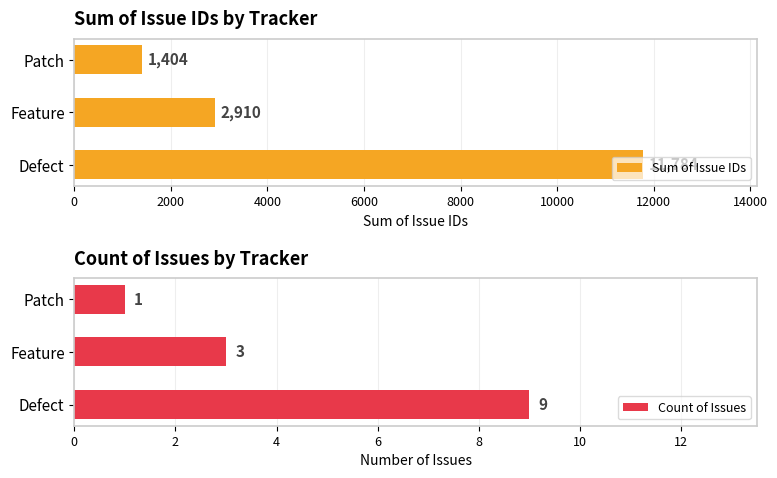

Which series has the largest total across all categories?

Sum of Issue IDs